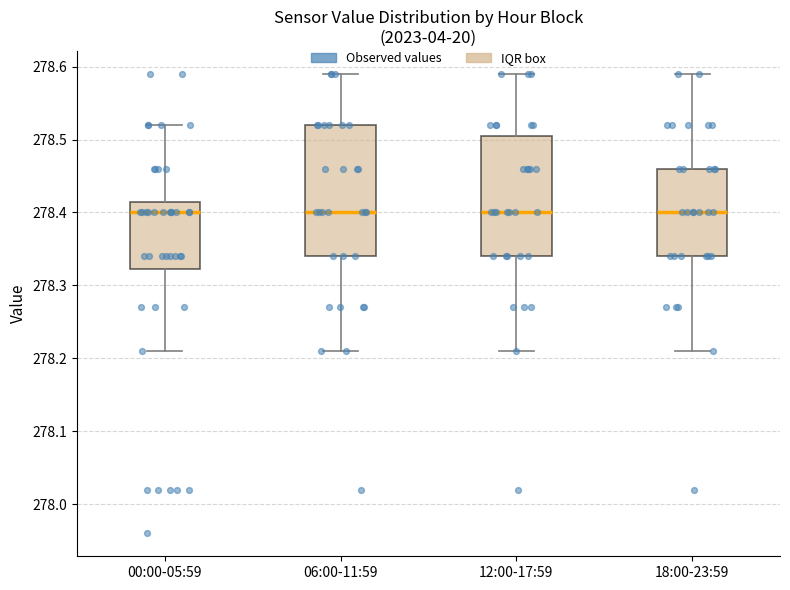

Reading left to right, transcribe this box plot: for each box, give where its median line is, the range the box spans, and where its two whiskers end, as read against the y-axis. The values are not printed on the chart, so give them approximately, as read against the axis.

00:00-05:59: median 278.40, box 278.32 to 278.42, whiskers 278.21 to 278.52
06:00-11:59: median 278.40, box 278.34 to 278.52, whiskers 278.21 to 278.59
12:00-17:59: median 278.40, box 278.34 to 278.51, whiskers 278.21 to 278.59
18:00-23:59: median 278.40, box 278.34 to 278.46, whiskers 278.21 to 278.59